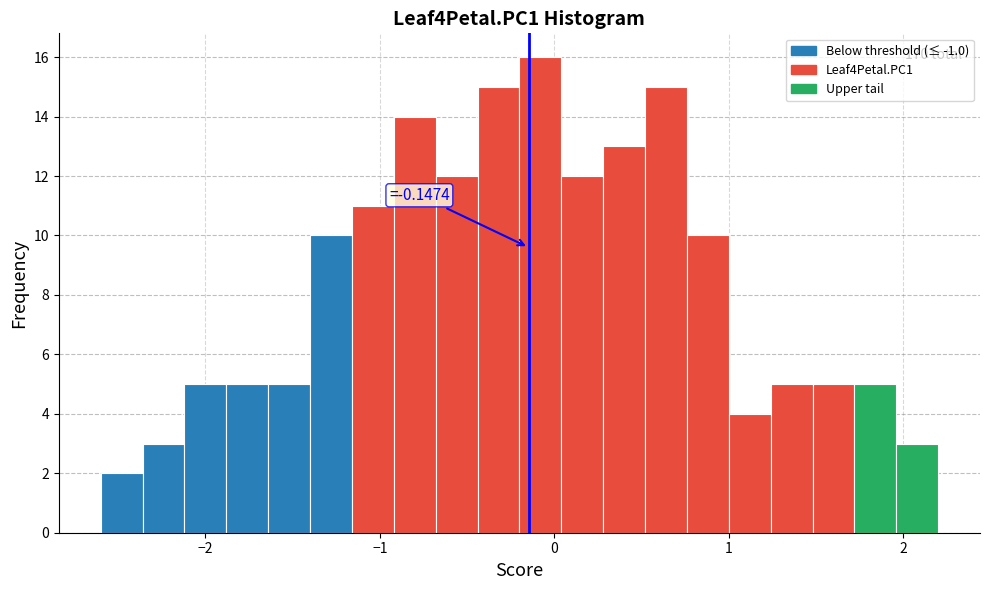

Around what value on the x-axis is the tallest bar? Give the approximate position of its centre, as read against the axis.

-0.1